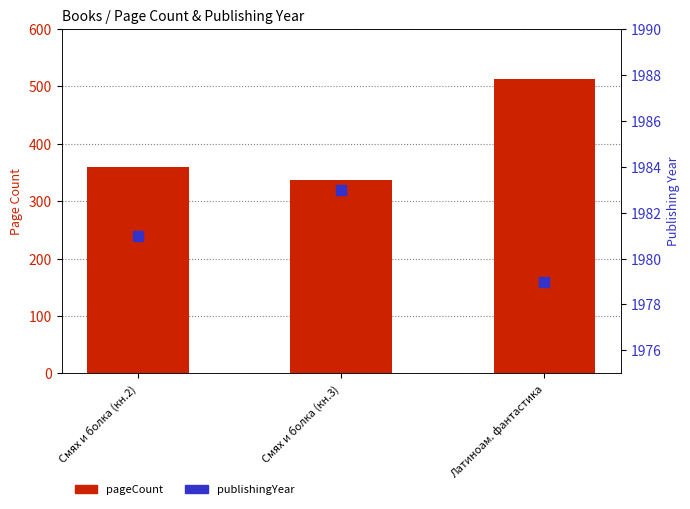

What are all the series names shown in the legend?

pageCount, publishingYear